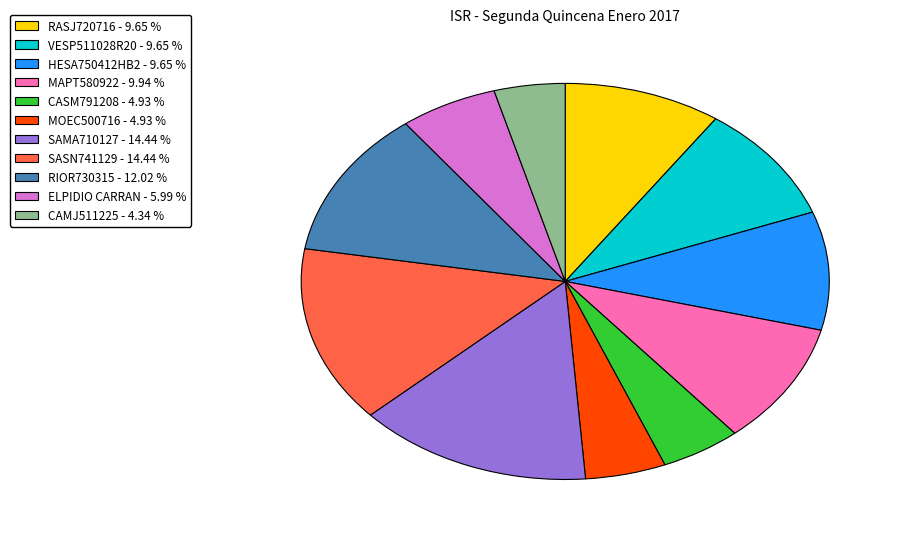

Is there any slice that represents more than half of the pie?

No